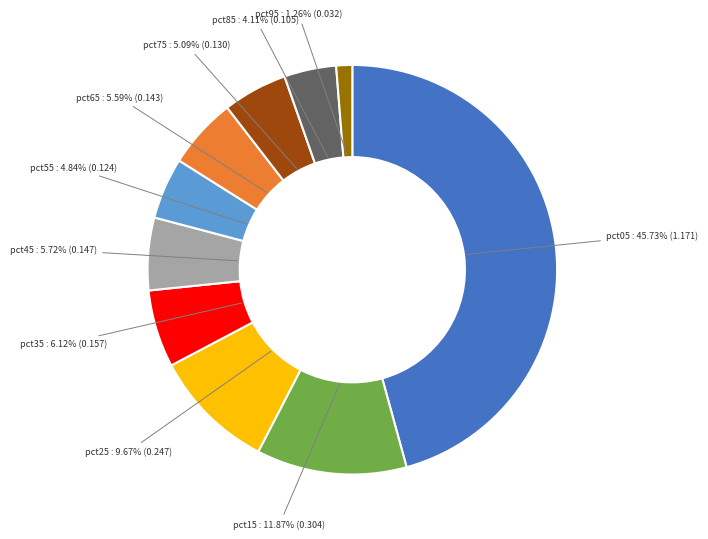

Is there a majority slice in this chart?

No